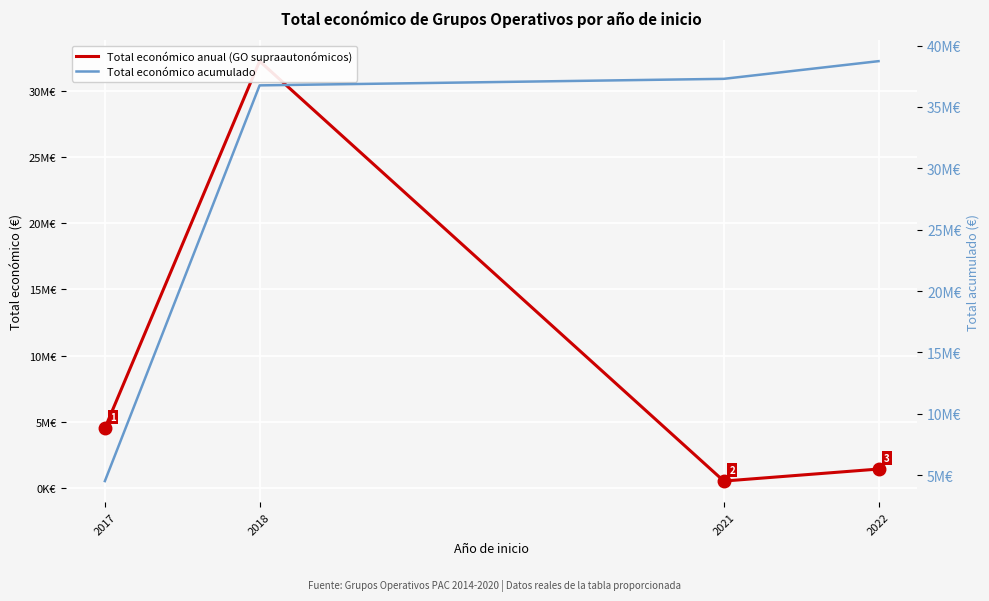

How many values in the Total económico anual (GO supraautonómicos) series are below 4520649?

2